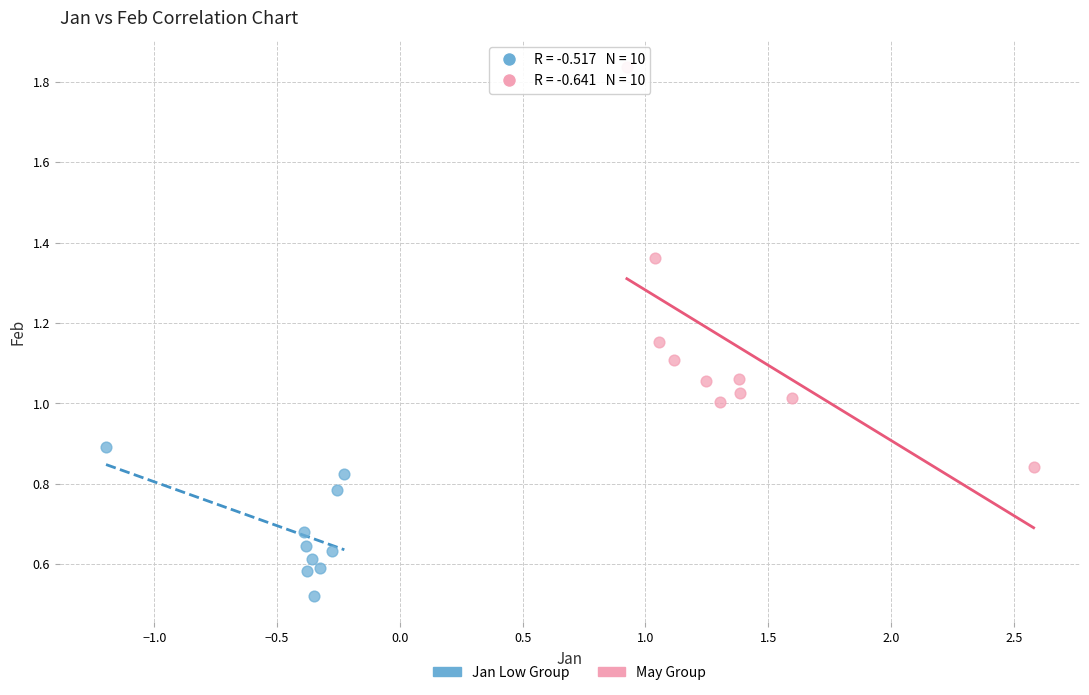

Which series contains the lowest Y value?

Jan Low Group